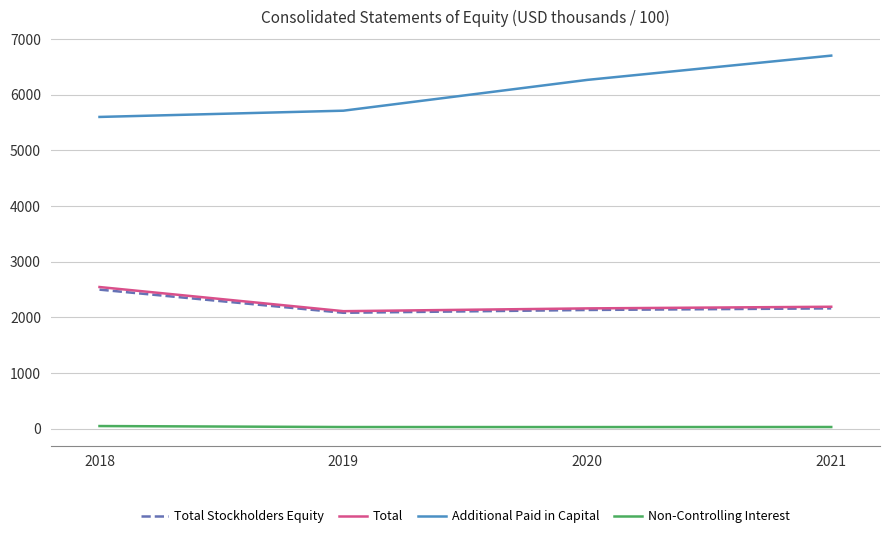

At which category is the sum across all series the highest?

2021